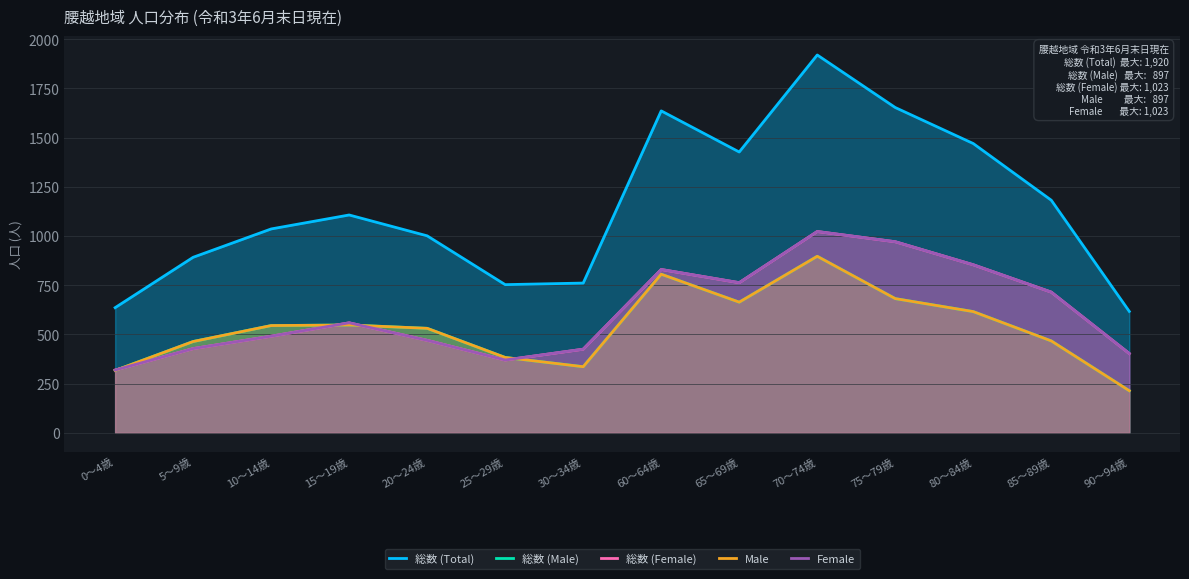

Reading left to right, list all the values displayed in this chart.

総数 (Total): 0～4歳=636	5～9歳=892	10～14歳=1036	15～19歳=1107	20～24歳=1001	25～29歳=753	30～34歳=761	60～64歳=1636	65～69歳=1427	70～74歳=1920	75～79歳=1653	80～84歳=1470	85～89歳=1182	90～94歳=617
総数 (Male): 0～4歳=317	5～9歳=464	10～14歳=545	15～19歳=548	20～24歳=531	25～29歳=383	30～34歳=336	60～64歳=806	65～69歳=664	70～74歳=897	75～79歳=682	80～84歳=616	85～89歳=467	90～94歳=214
総数 (Female): 0～4歳=319	5～9歳=428	10～14歳=491	15～19歳=559	20～24歳=470	25～29歳=370	30～34歳=425	60～64歳=830	65～69歳=763	70～74歳=1023	75～79歳=971	80～84歳=854	85～89歳=715	90～94歳=403
Male: 0～4歳=317	5～9歳=464	10～14歳=545	15～19歳=548	20～24歳=531	25～29歳=383	30～34歳=336	60～64歳=806	65～69歳=664	70～74歳=897	75～79歳=682	80～84歳=616	85～89歳=467	90～94歳=214
Female: 0～4歳=319	5～9歳=428	10～14歳=491	15～19歳=559	20～24歳=470	25～29歳=370	30～34歳=425	60～64歳=830	65～69歳=763	70～74歳=1023	75～79歳=971	80～84歳=854	85～89歳=715	90～94歳=403